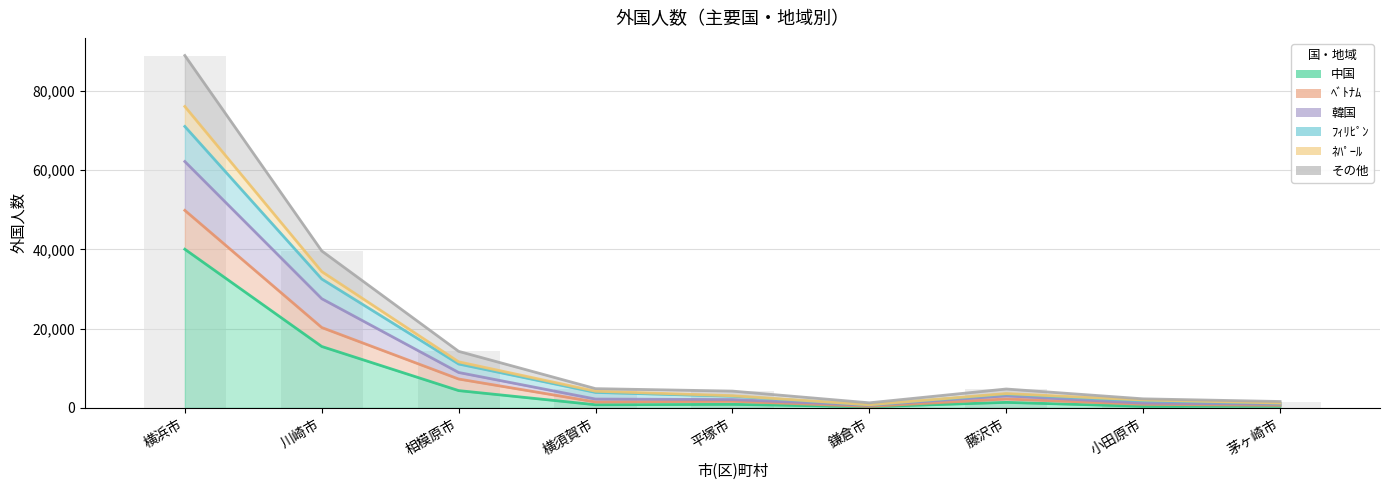

What is the smallest value displayed?

280